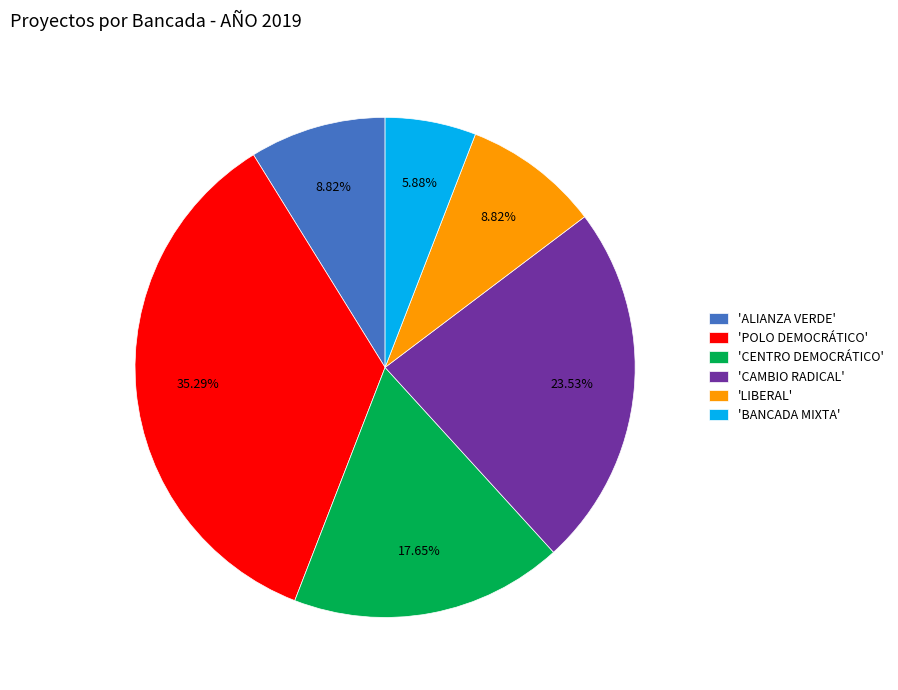

Do 'ALIANZA VERDE' and 'CENTRO DEMOCRÁTICO' together represent more than half of the pie?

No